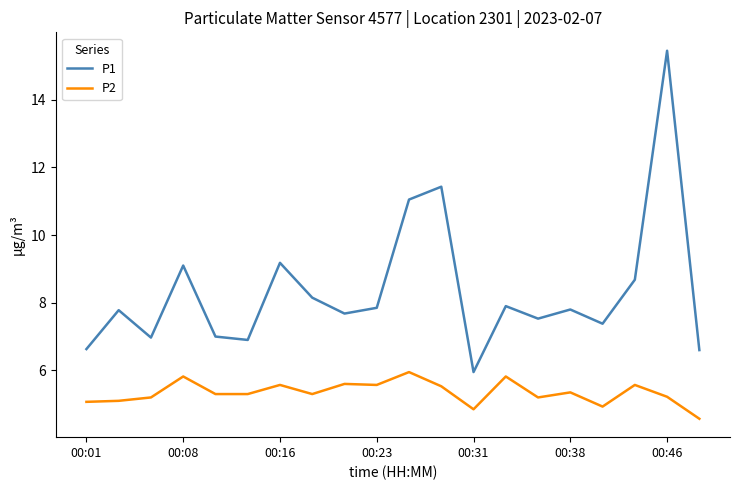

What is the minimum value shown in the chart?

4.6